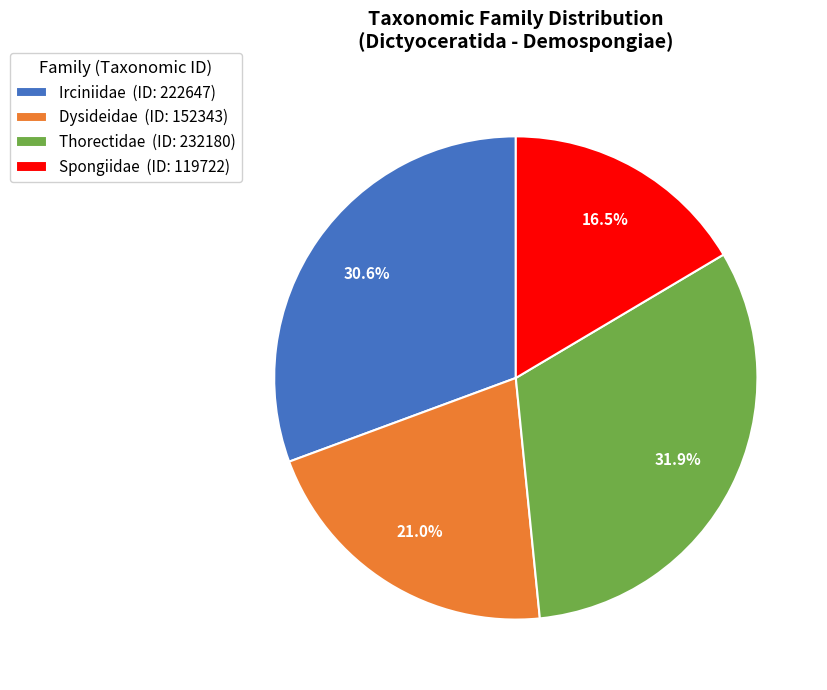

How many segments does this pie chart have?

4